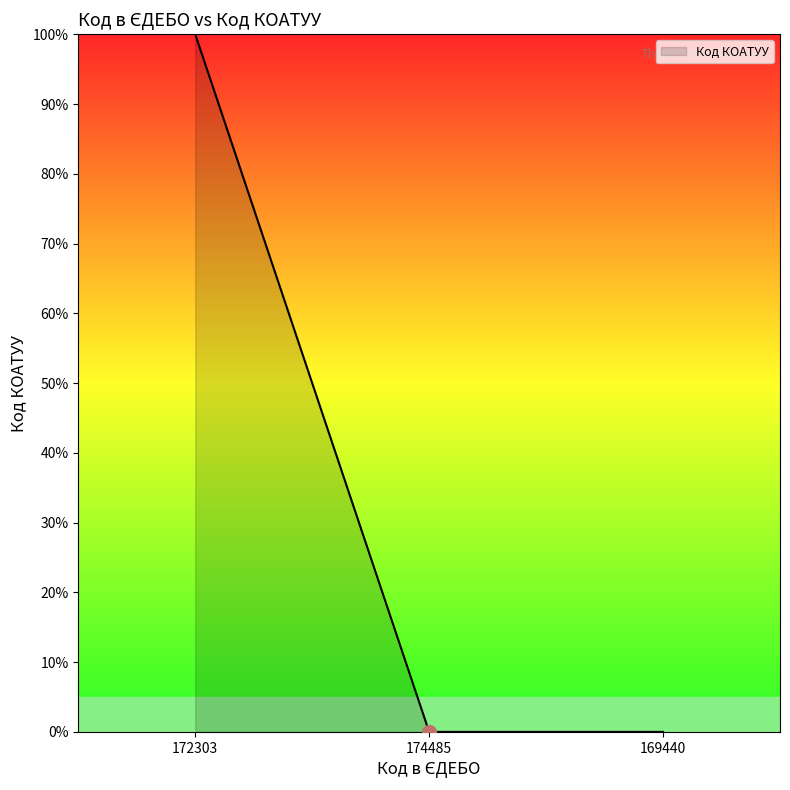

Reading right to left, what are all the values shown in this chart?

0	0	100